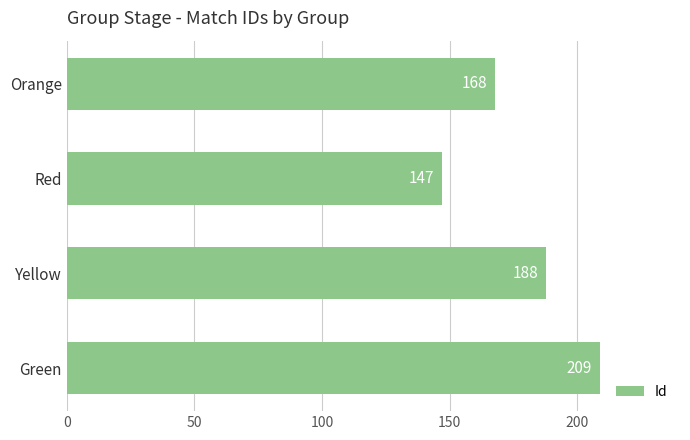

Reading bottom to top, extract all data points from this chart.

Green=209	Yellow=188	Red=147	Orange=168